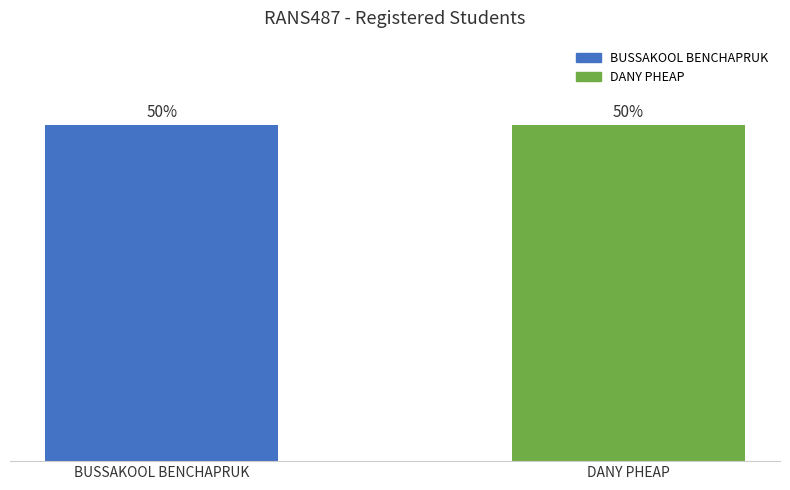

What is the label of the 1st bar from the left?

BUSSAKOOL BENCHAPRUK